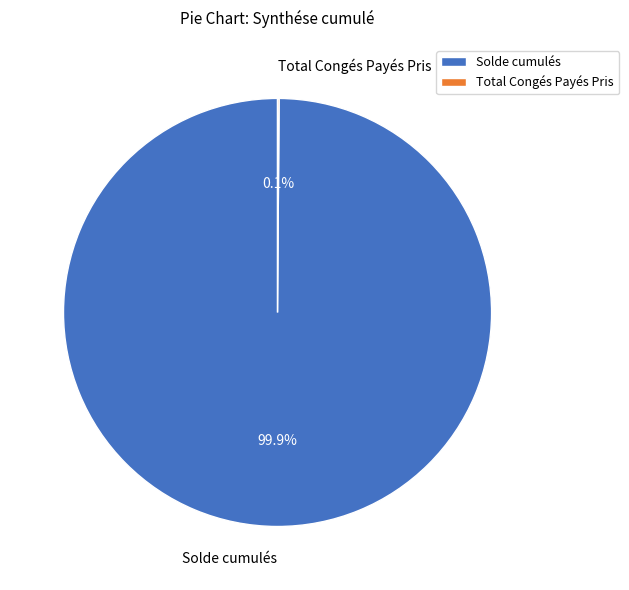

The Solde cumulés slice represents 87% of the pie. True or false?

False